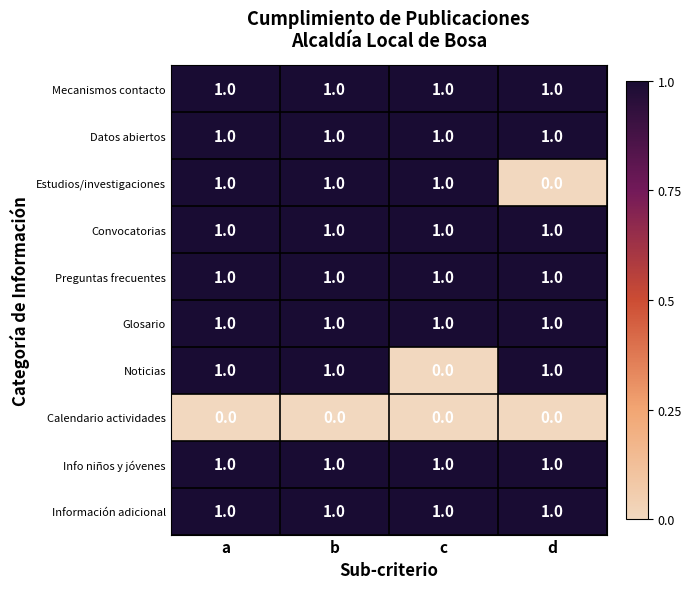

Is the value of Noticias at c greater than the value of Glosario at a?

No